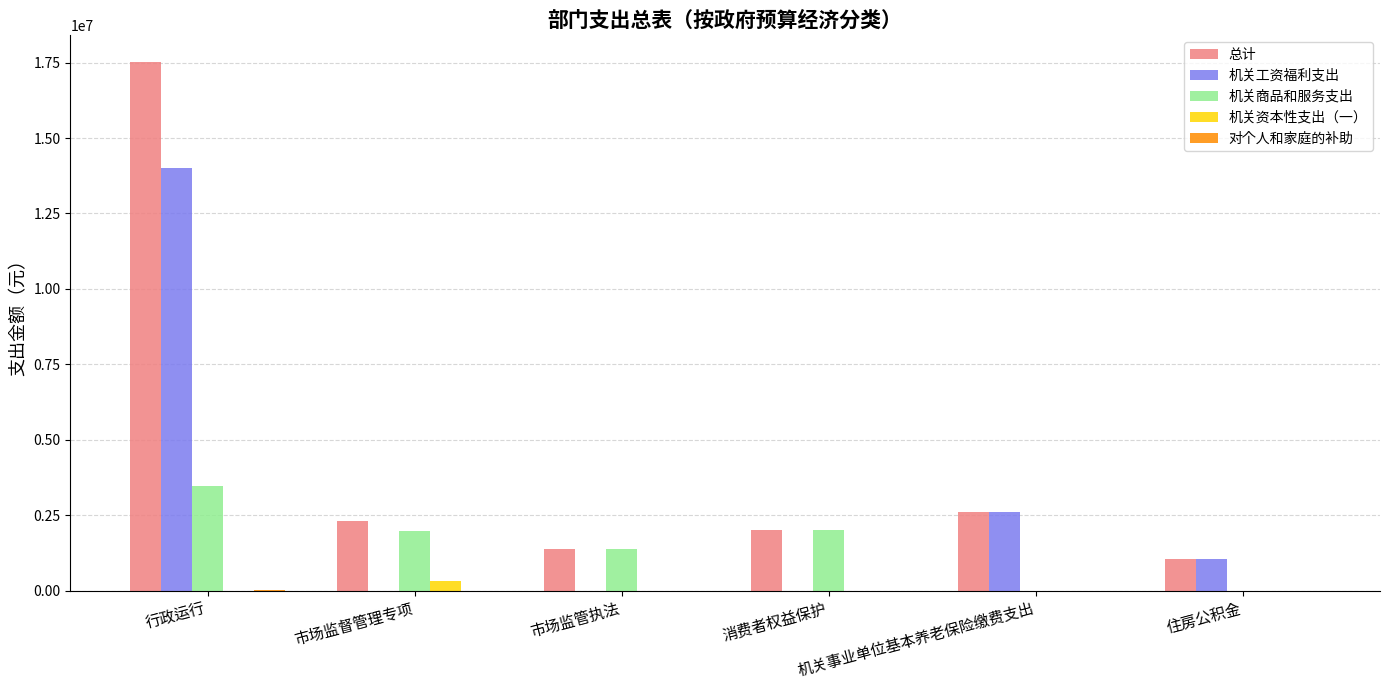

Which series has the largest total across all categories?

总计